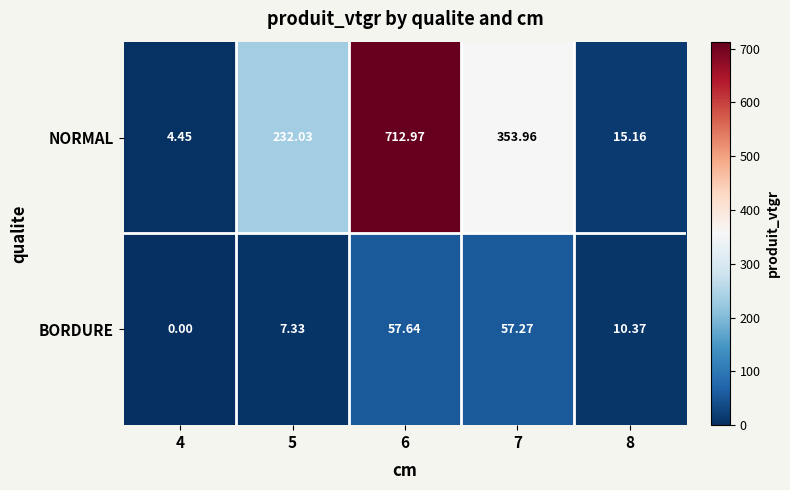

Which series has the largest total across all categories?

NORMAL